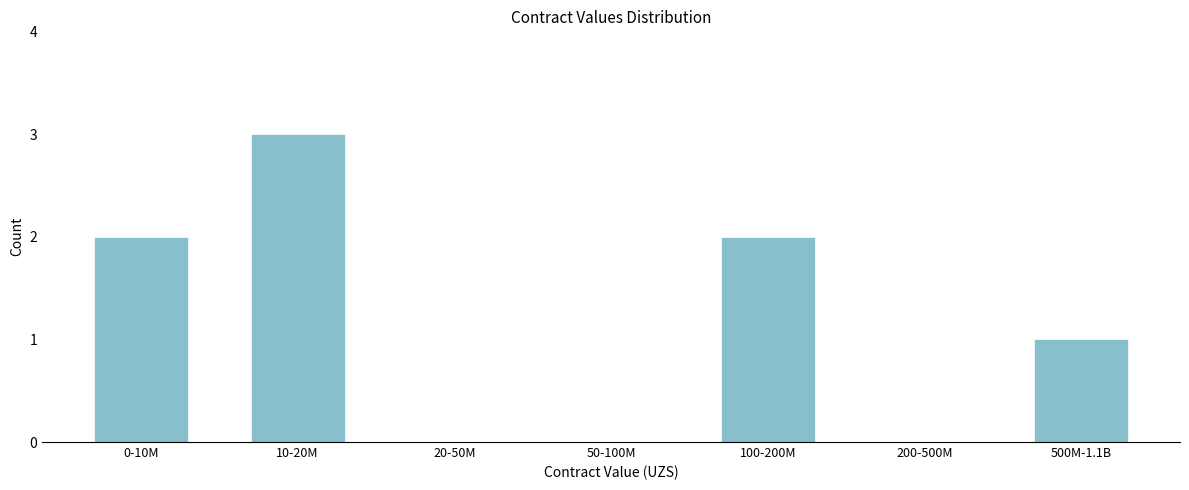

Reading right to left, list all the values displayed in this chart.

500M-1.1B=1	200-500M=0	100-200M=2	50-100M=0	20-50M=0	10-20M=3	0-10M=2